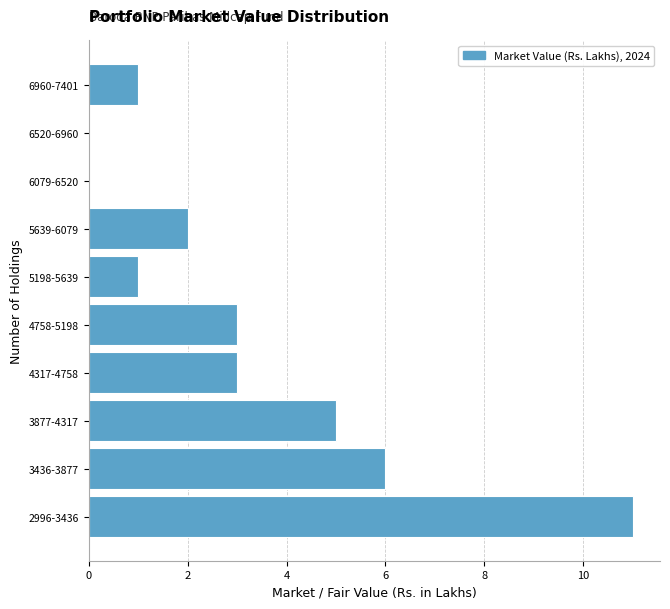

Reading bottom to top, extract all data points from this chart.

2996-3436=11	3436-3877=6	3877-4317=5	4317-4758=3	4758-5198=3	5198-5639=1	5639-6079=2	6079-6520=0	6520-6960=0	6960-7401=1